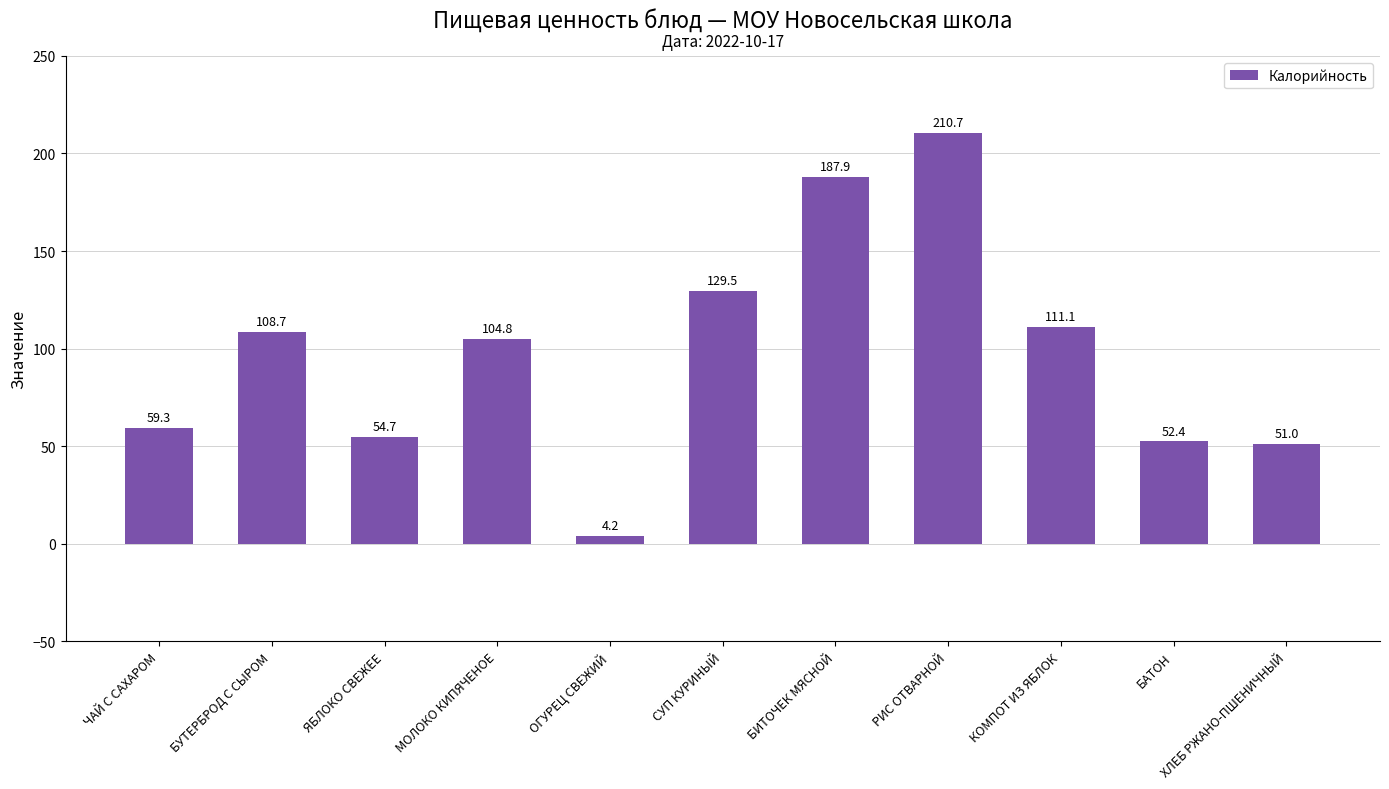

Which has a higher value, КОМПОТ ИЗ ЯБЛОК or БАТОН?

КОМПОТ ИЗ ЯБЛОК